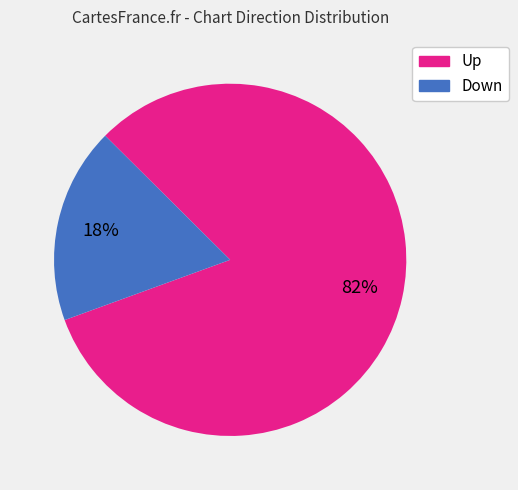

To the nearest percent, what is the difference between the largest and smallest slice percentages?

64%